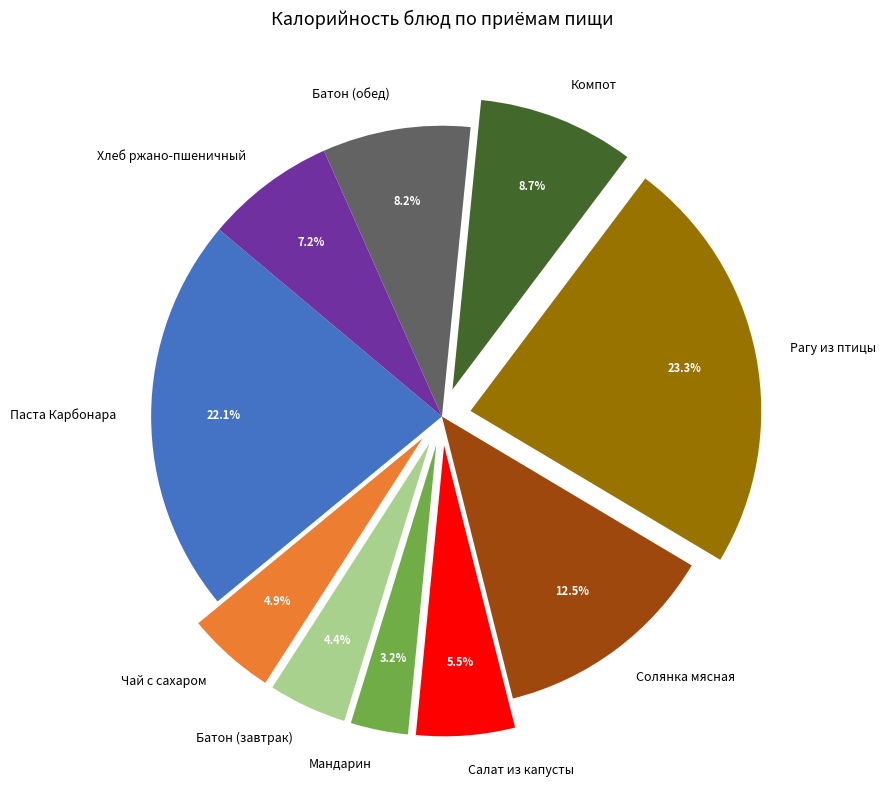

Which slice is the smallest?

Мандарин